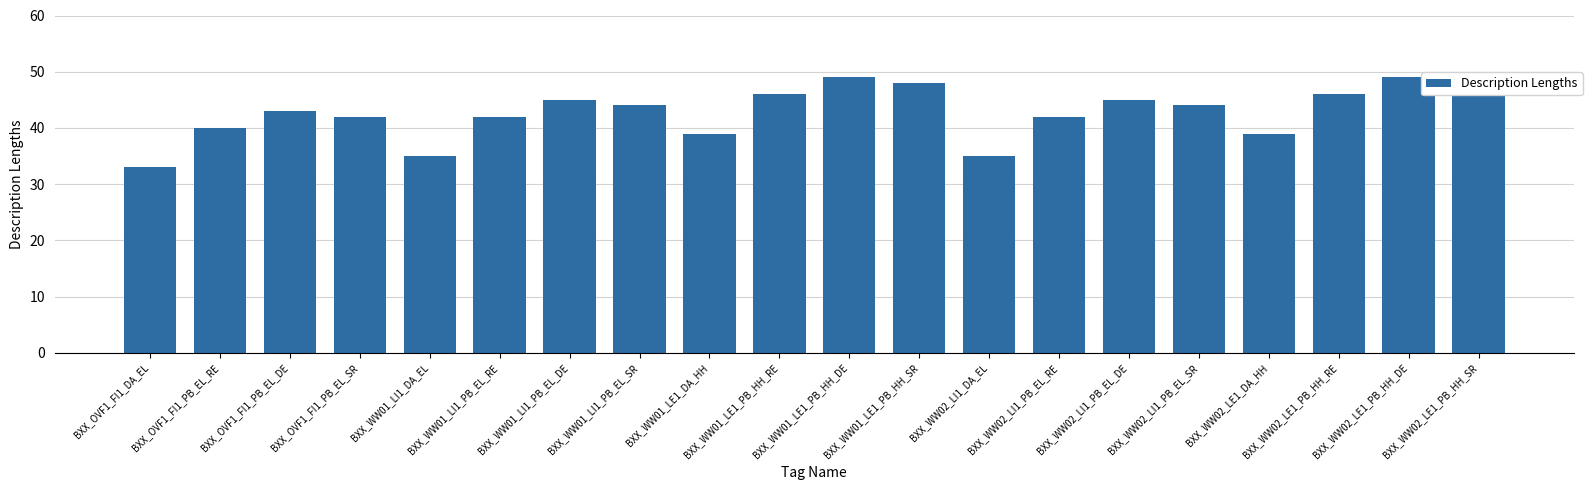

What is the change in value from BXX_WW01_LE1_DA_HH to BXX_WW02_LE1_PB_HH_SR?

+9